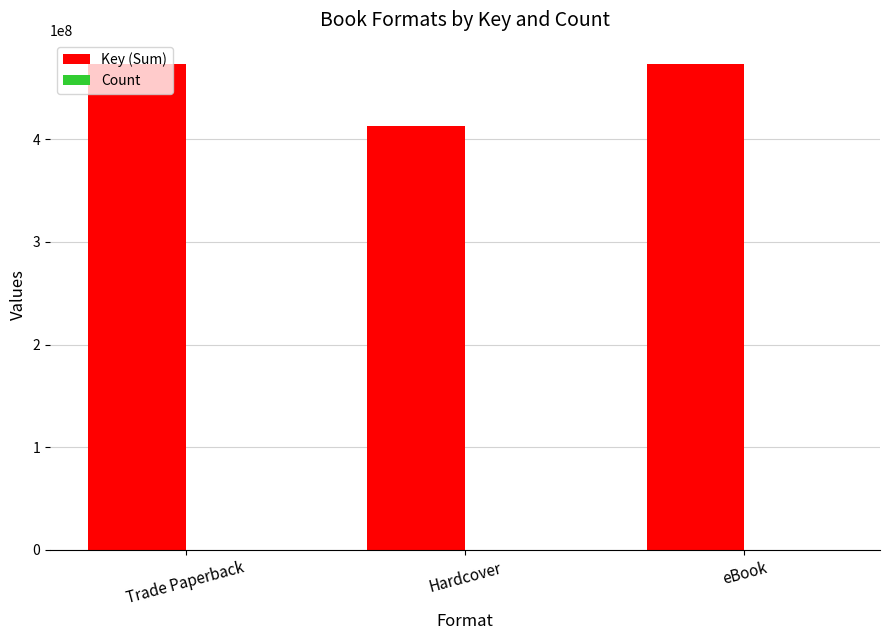

Which series changed the most between Trade Paperback and Hardcover?

Key (Sum)